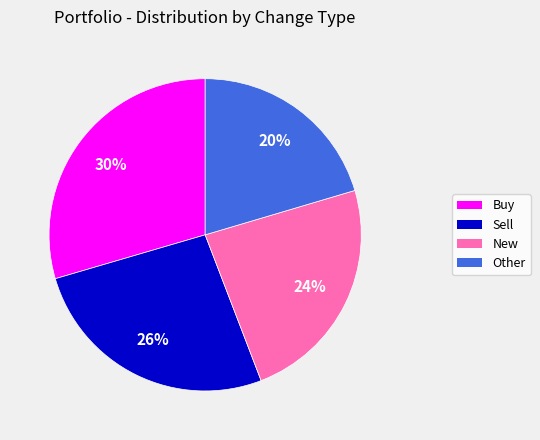

Does New account for over 50% of the chart?

No